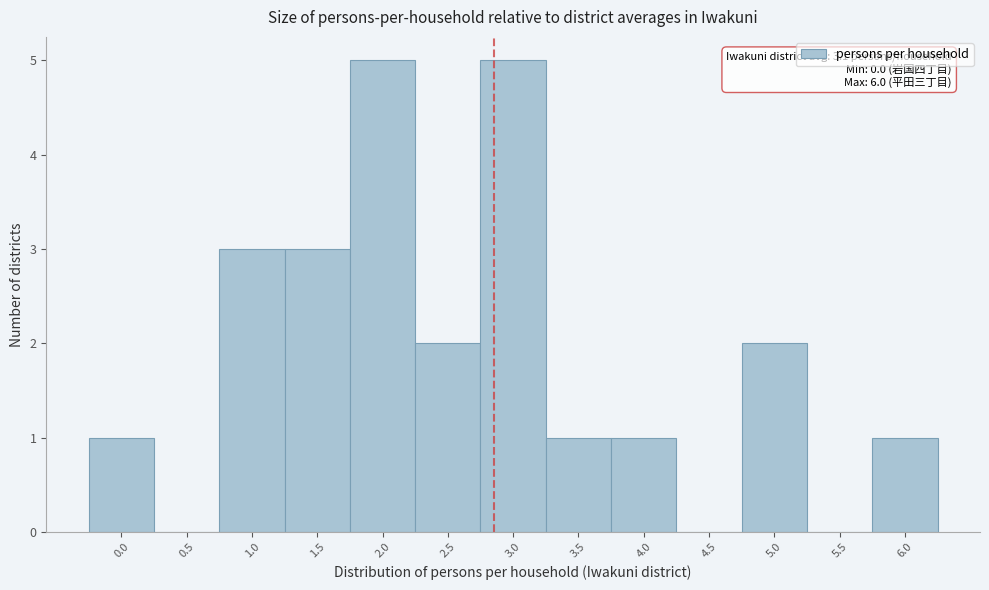

Reading left to right, transcribe all the data shown in this chart.

0.0=1	0.5=0	1.0=3	1.5=3	2.0=5	2.5=2	3.0=5	3.5=1	4.0=1	4.5=0	5.0=2	5.5=0	6.0=1